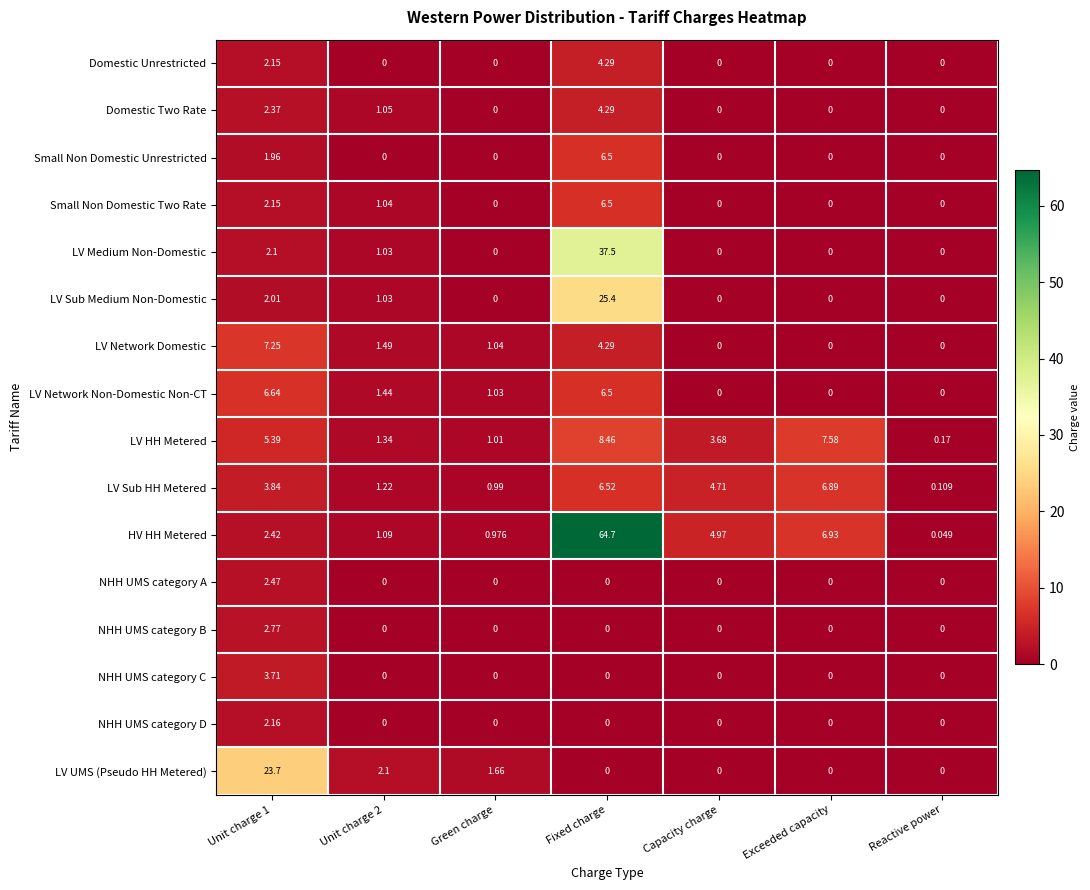

Which category has the highest value across all series?

Fixed charge